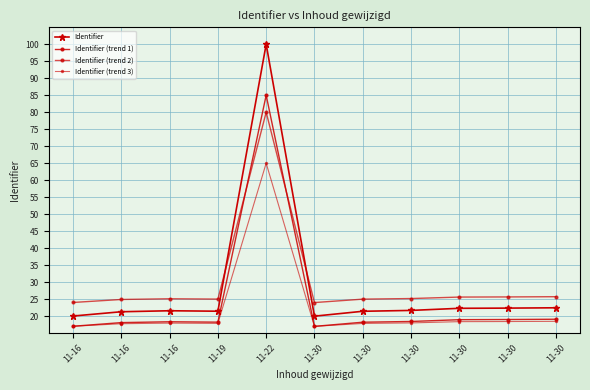

Is this an area chart (filled region under the line)?

No